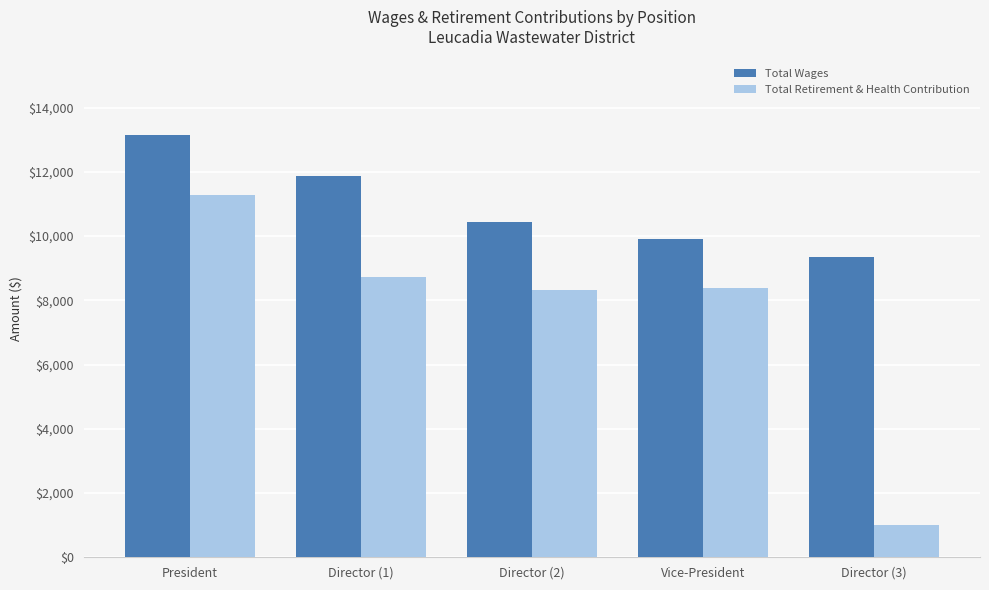

Which category has the lowest value across all series?

Director (3)